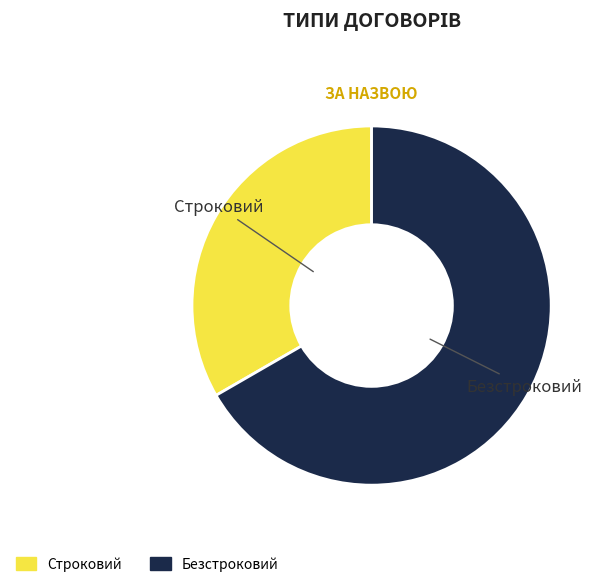

Which slice is the smallest?

Строковий